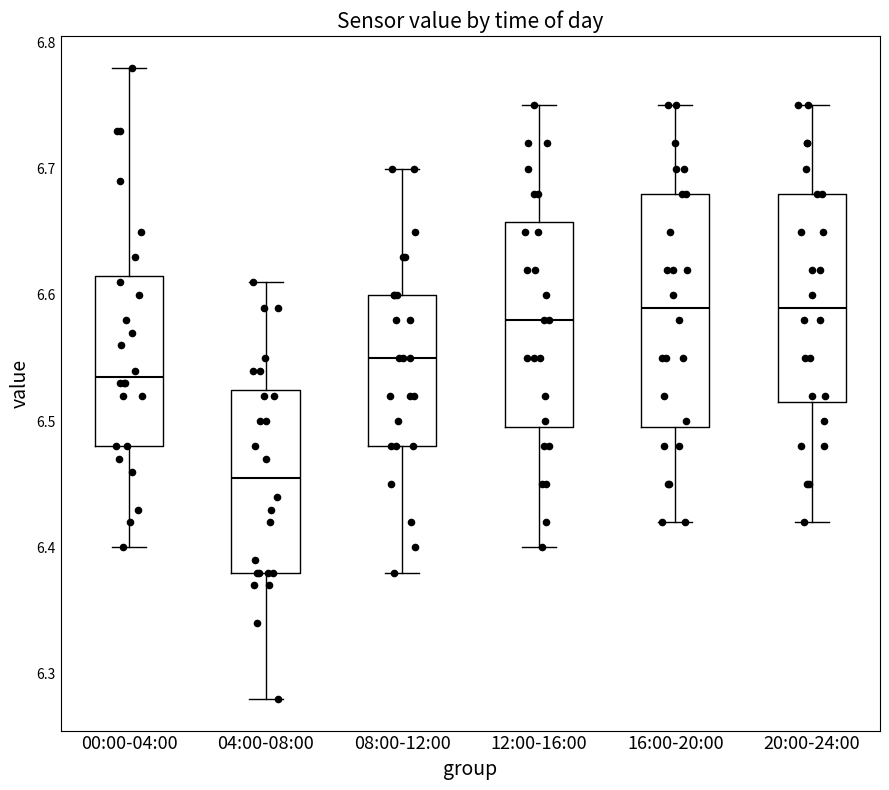

Reading left to right, transcribe this box plot: for each box, give where its median line is, the range the box spans, and where its two whiskers end, as read against the y-axis. The values are not printed on the chart, so give them approximately, as read against the axis.

00:00-04:00: median 6.54, box 6.48 to 6.62, whiskers 6.40 to 6.78
04:00-08:00: median 6.46, box 6.38 to 6.53, whiskers 6.28 to 6.61
08:00-12:00: median 6.55, box 6.48 to 6.60, whiskers 6.38 to 6.70
12:00-16:00: median 6.58, box 6.50 to 6.66, whiskers 6.40 to 6.75
16:00-20:00: median 6.59, box 6.50 to 6.68, whiskers 6.42 to 6.75
20:00-24:00: median 6.59, box 6.52 to 6.68, whiskers 6.42 to 6.75